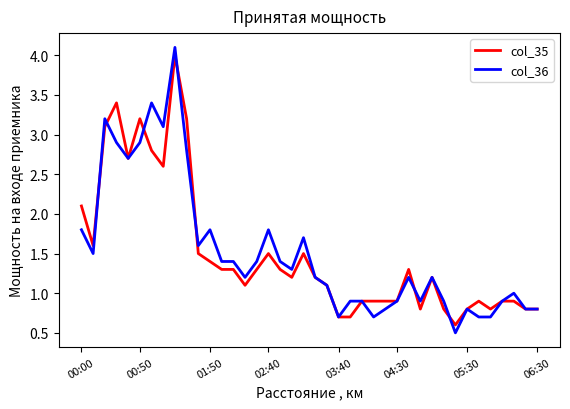

Which series has the widest spread of values?

col_36